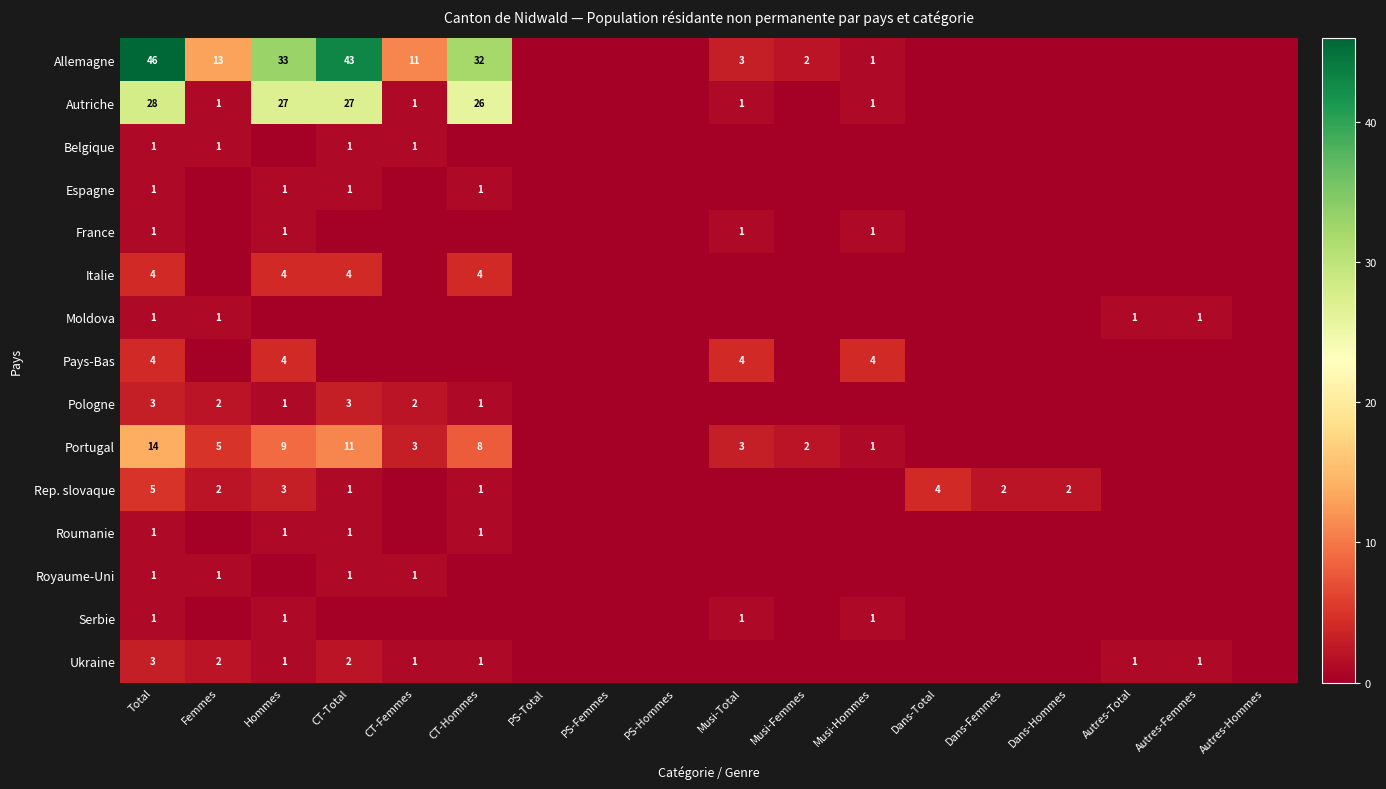

How many series are shown in this chart?

15